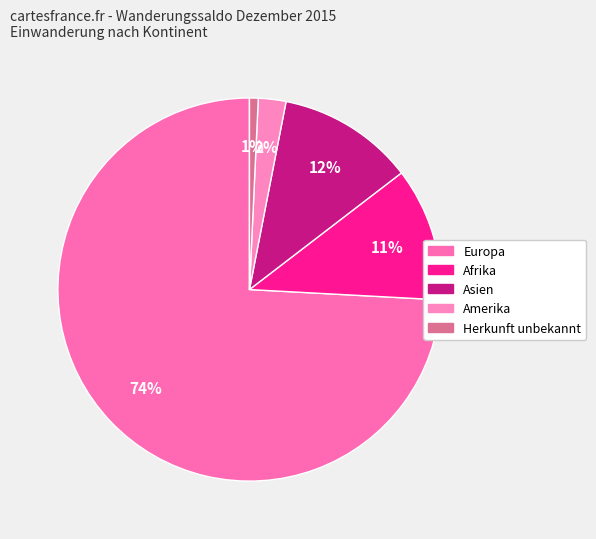

Count the number of slices in the pie.

5